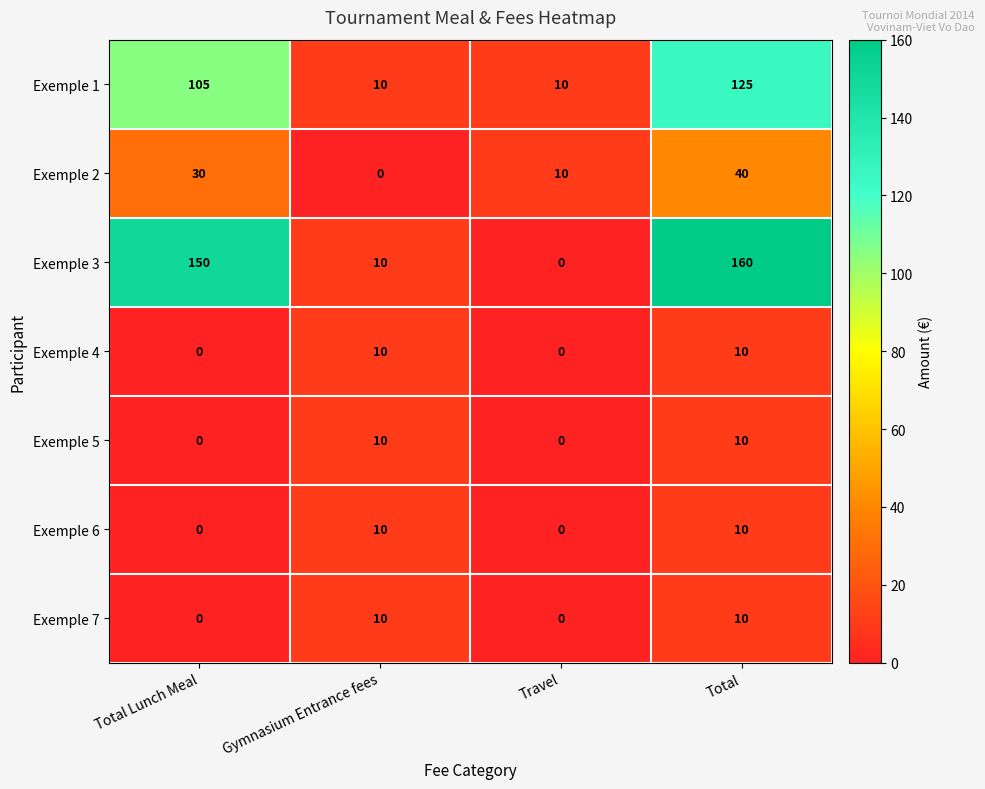

What is the maximum value for Exemple 1?

125